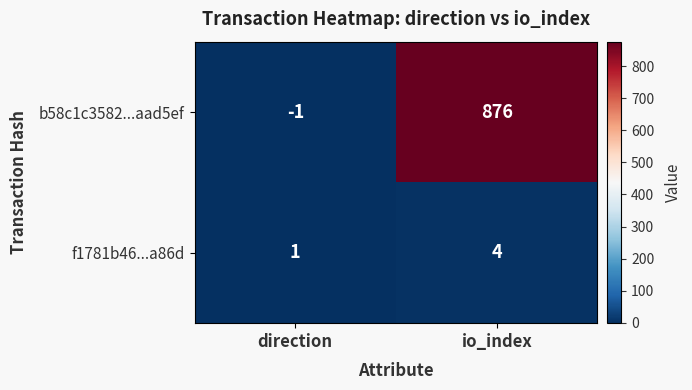

What value does the b58c1c3582...aad5ef series have at io_index, to the nearest 50?

900